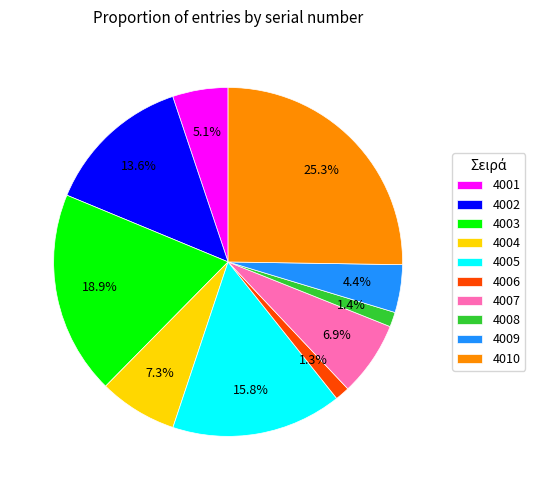

Is it true that 4002 is 8% of the pie?

False